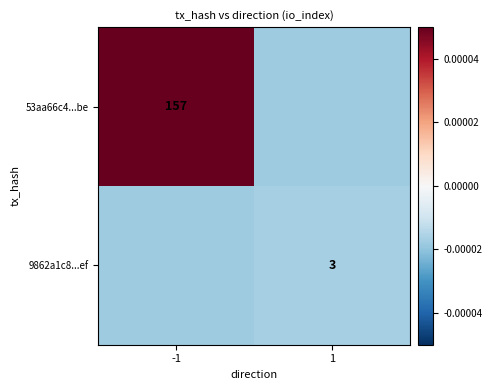

Is it true that 53aa66c4...be equals 267.2 at -1?

False